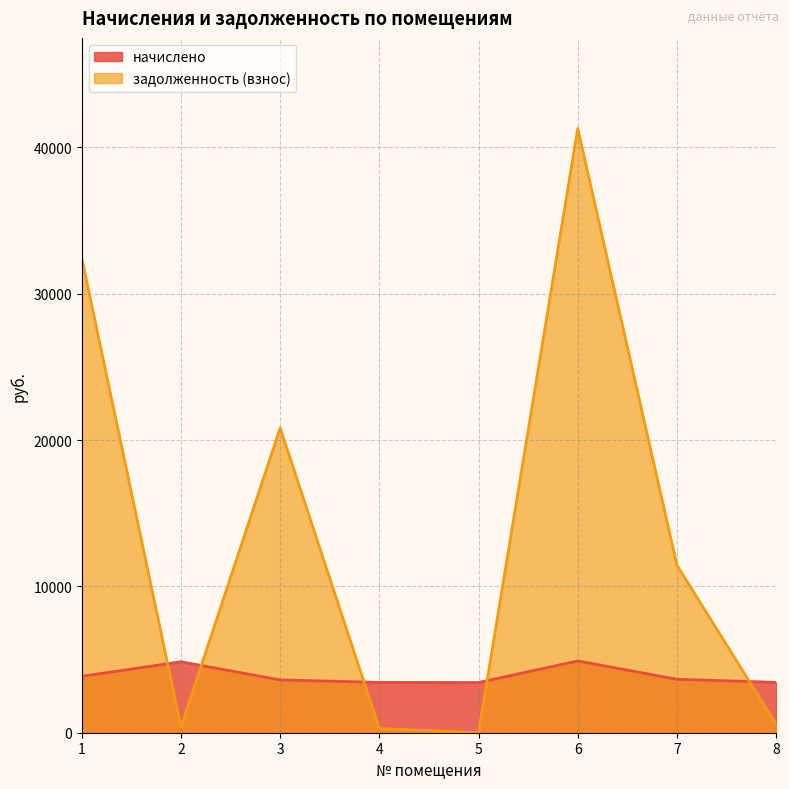

At 7, list the series in order from largest to smallest.

задолженность (взнос), начислено